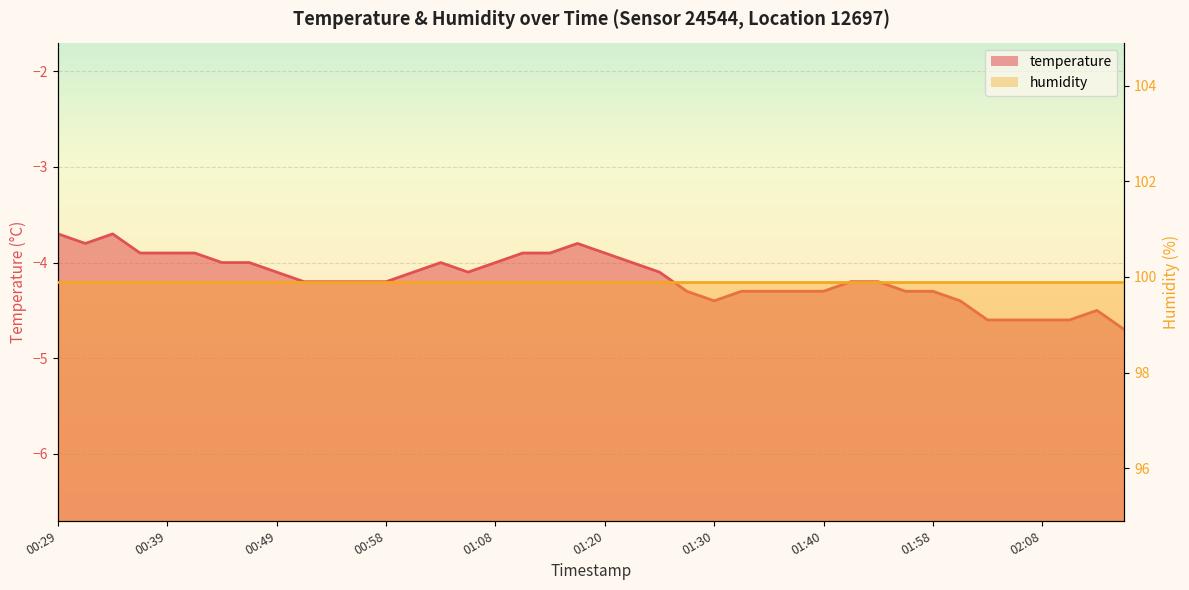

What is the maximum value shown in the chart?

-3.7